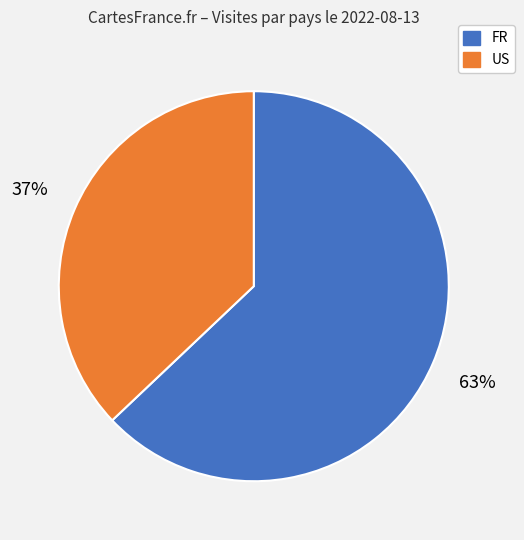

Between US and FR, which is larger?

FR